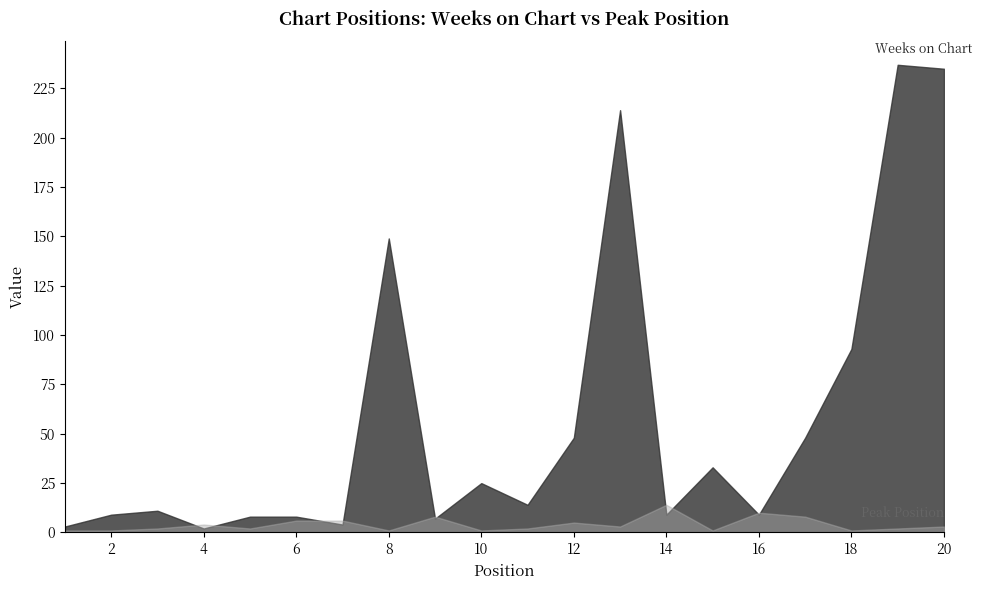

Where is the first local minimum for Weeks on Chart?

4